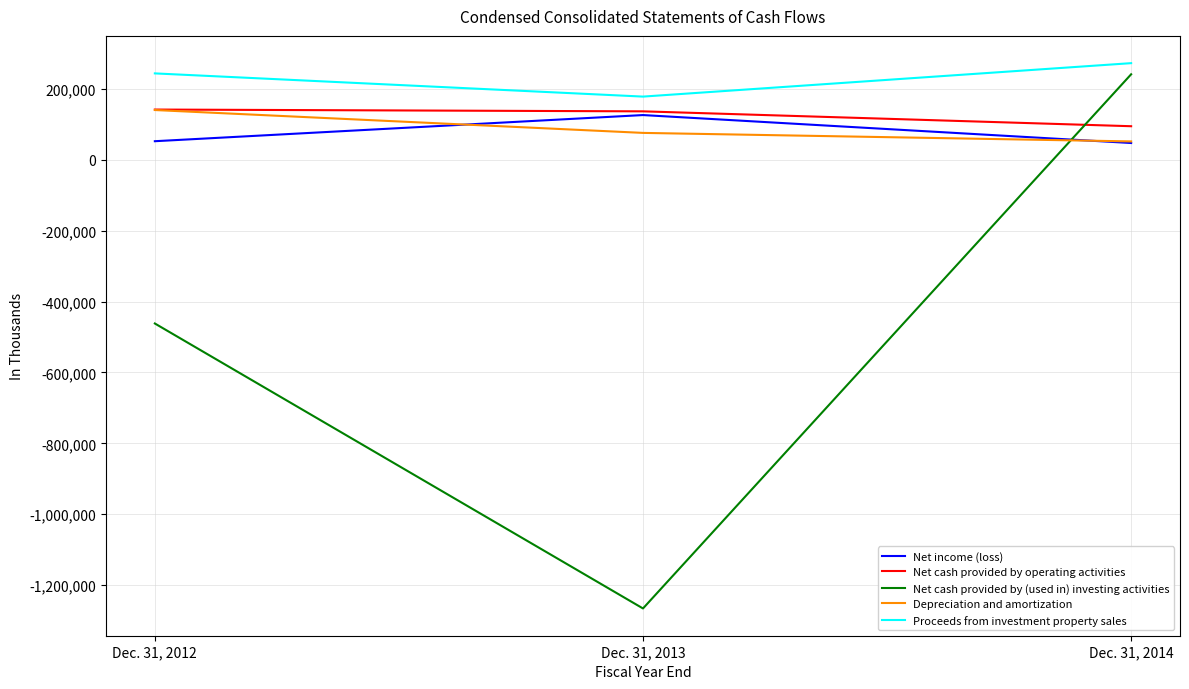

Which series has the largest total across all categories?

Proceeds from investment property sales